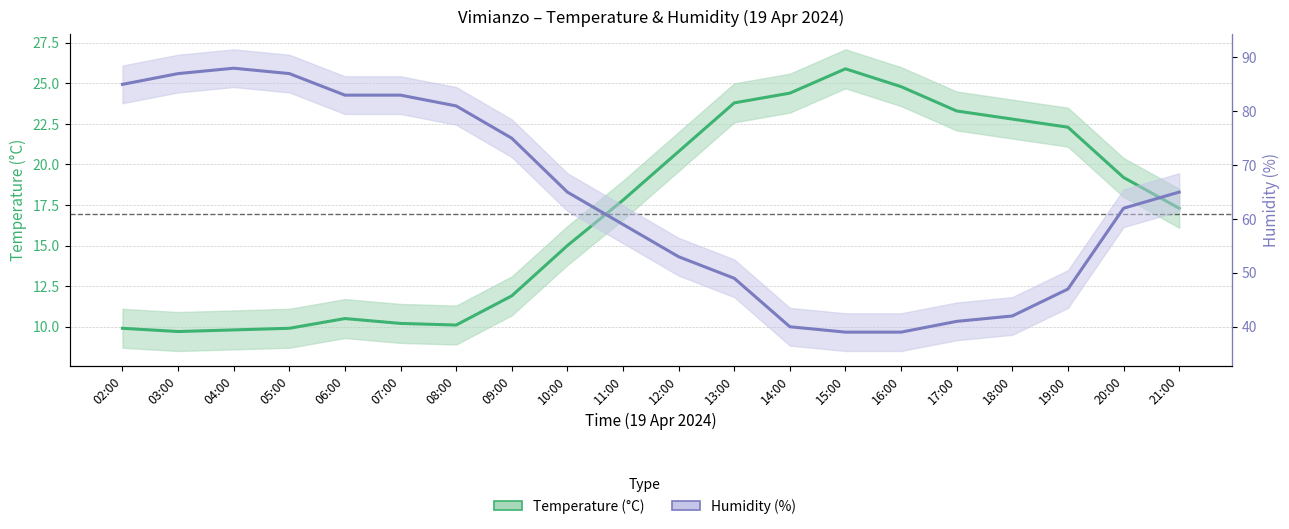

True or false: Temperature (ºC) has more than 1 interior local peaks.

True